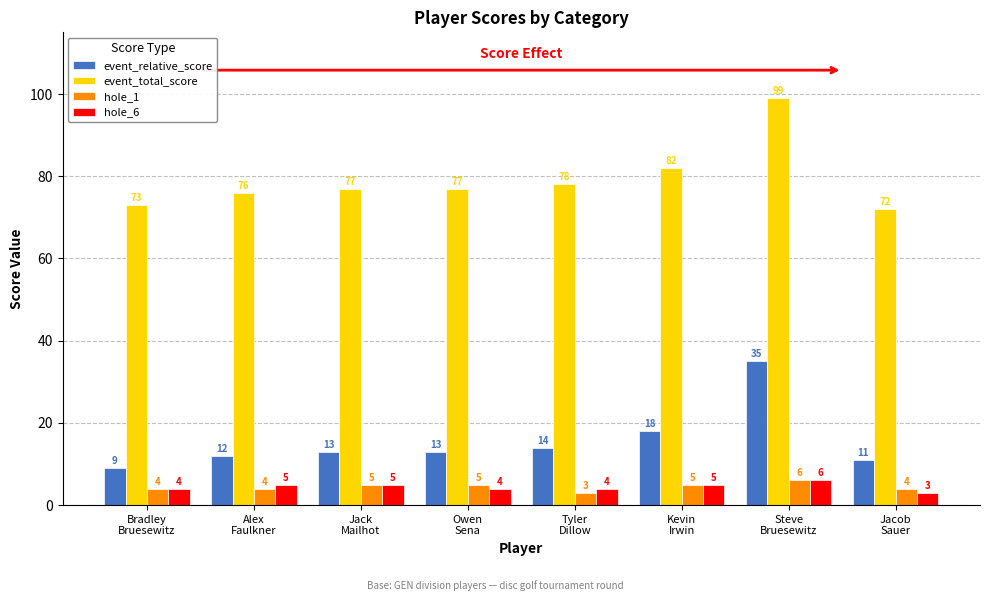

The value of event_total_score at Owen
Sena is 113. True or false?

False